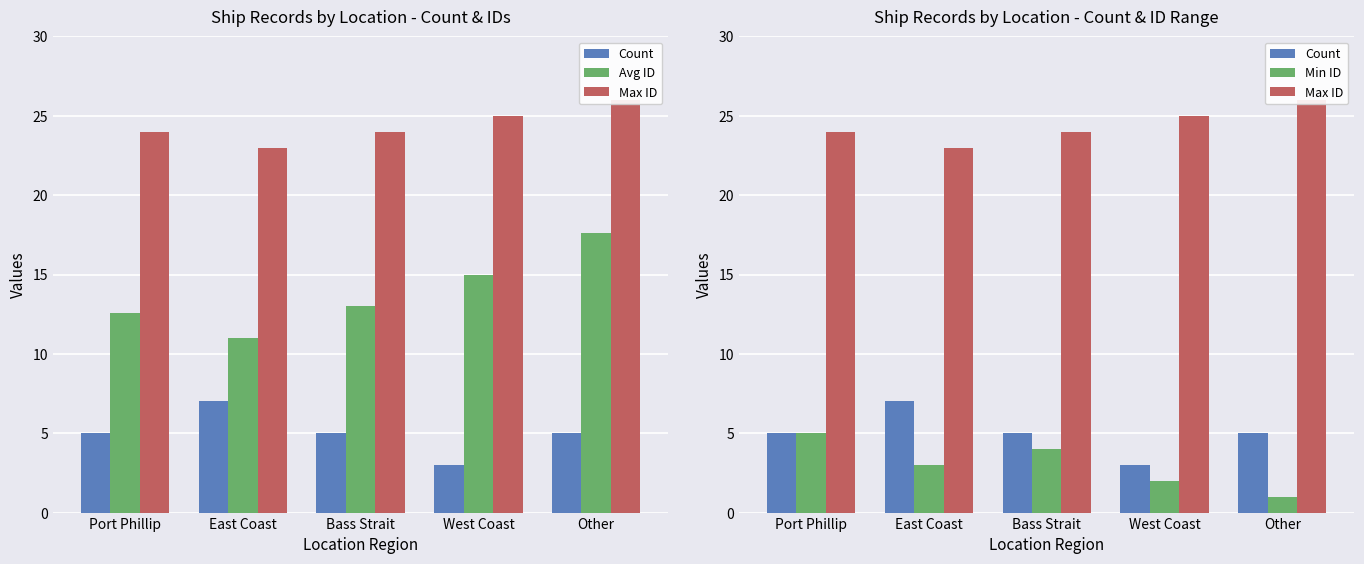

Rank the series by their maximum value, from lowest to highest.

Min ID, Count, Avg ID, Max ID